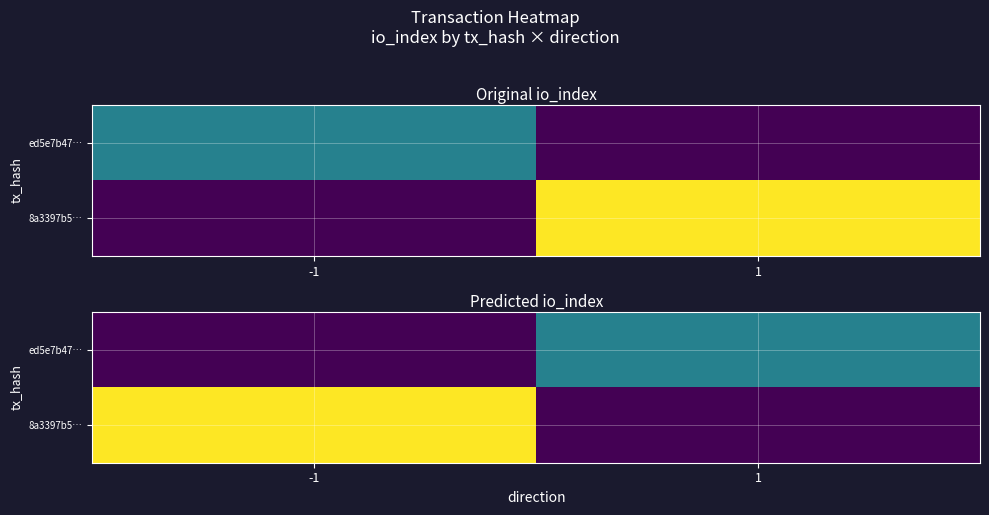

Which has a higher value, 1 or -1?

1